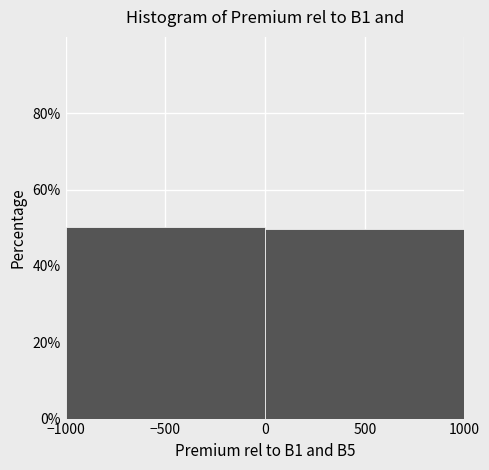

Reading left to right, list every bar in this chart as the range it spans on the x-axis followed by its height. The values are not printed on the chart, so give them approximately, as read against the axis.

-1000 to 0: 50
0 to 1000: 50